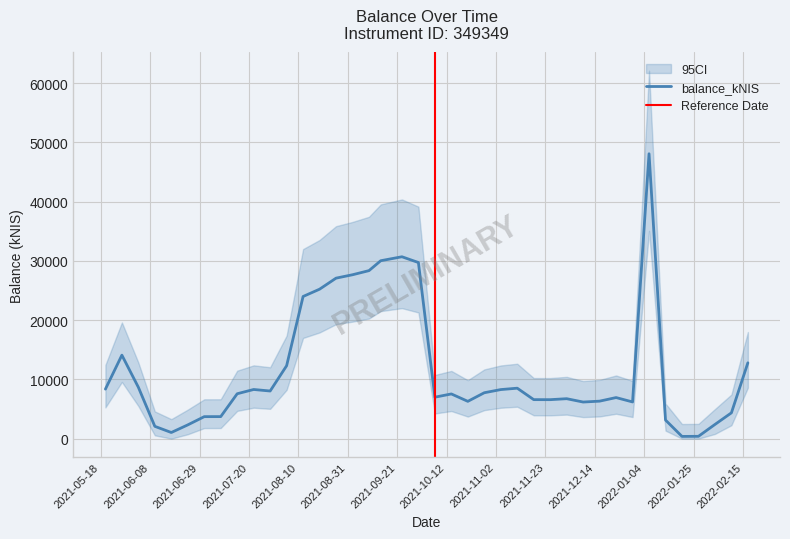

How many lines are shown in the chart?

1